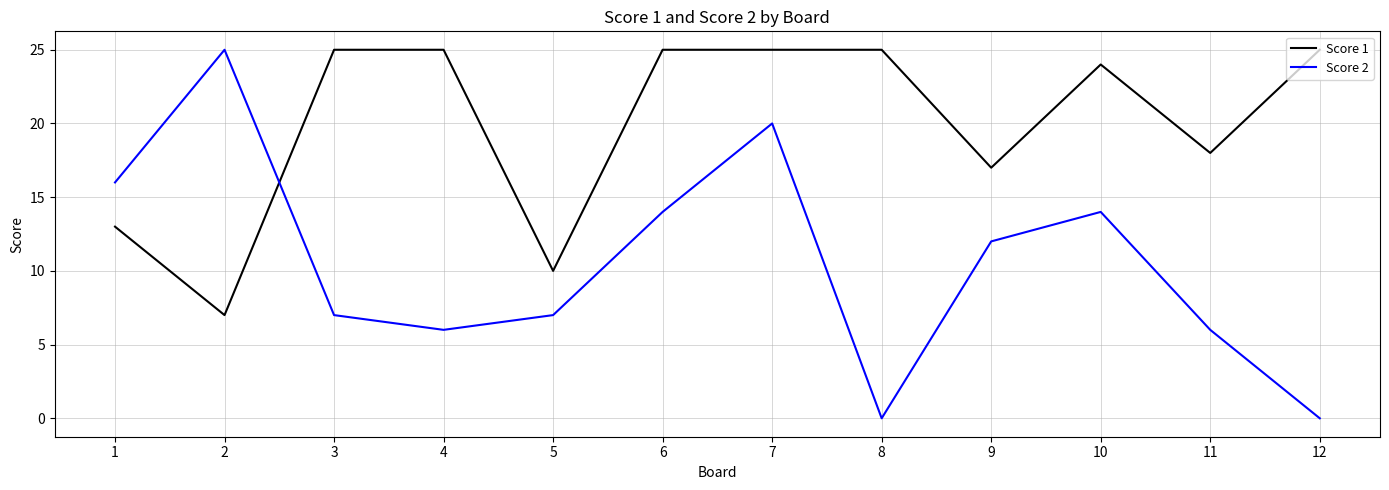

What is the greatest value displayed?

25